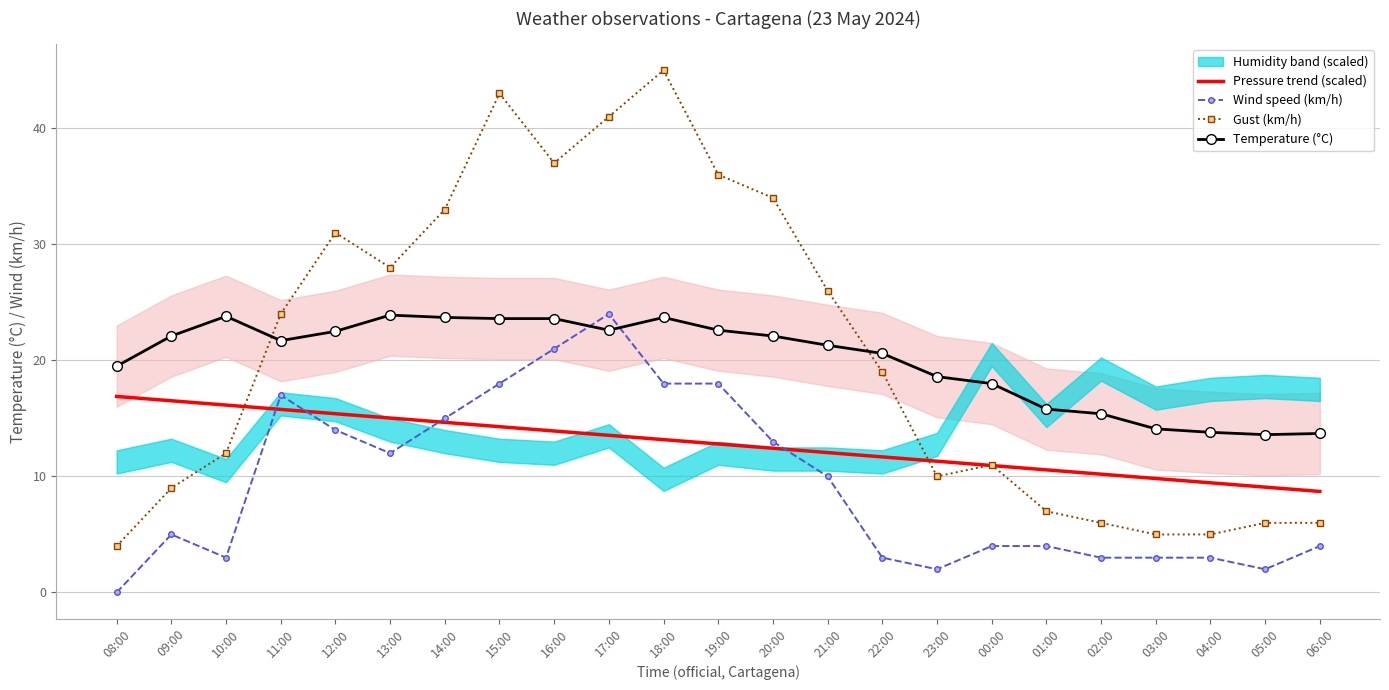

What is the maximum value for Wind speed (km/h)?

24.0